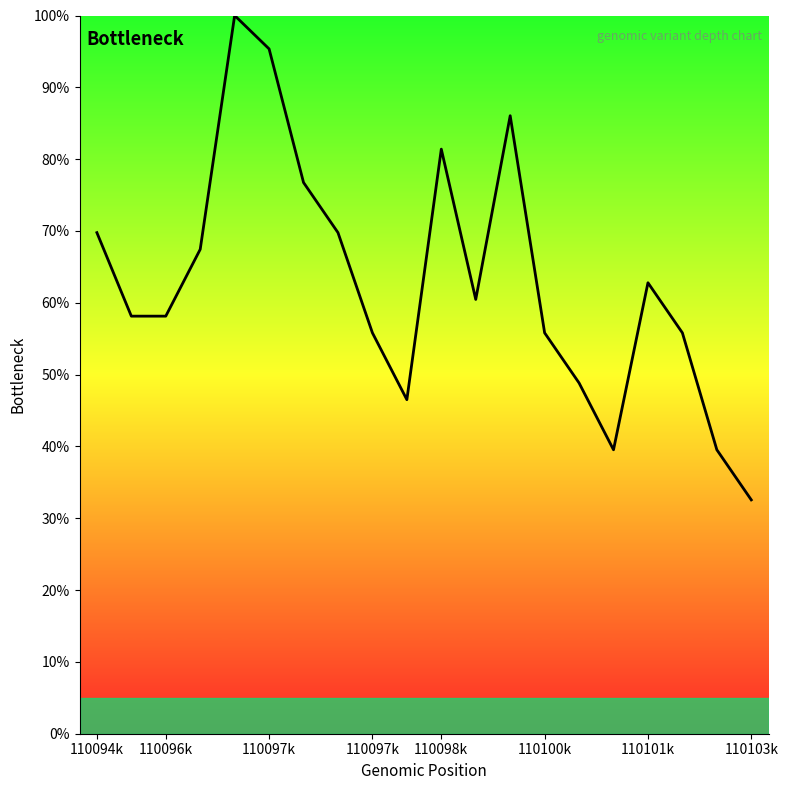

True or false: the data shows 119.0 at 110103k.

False